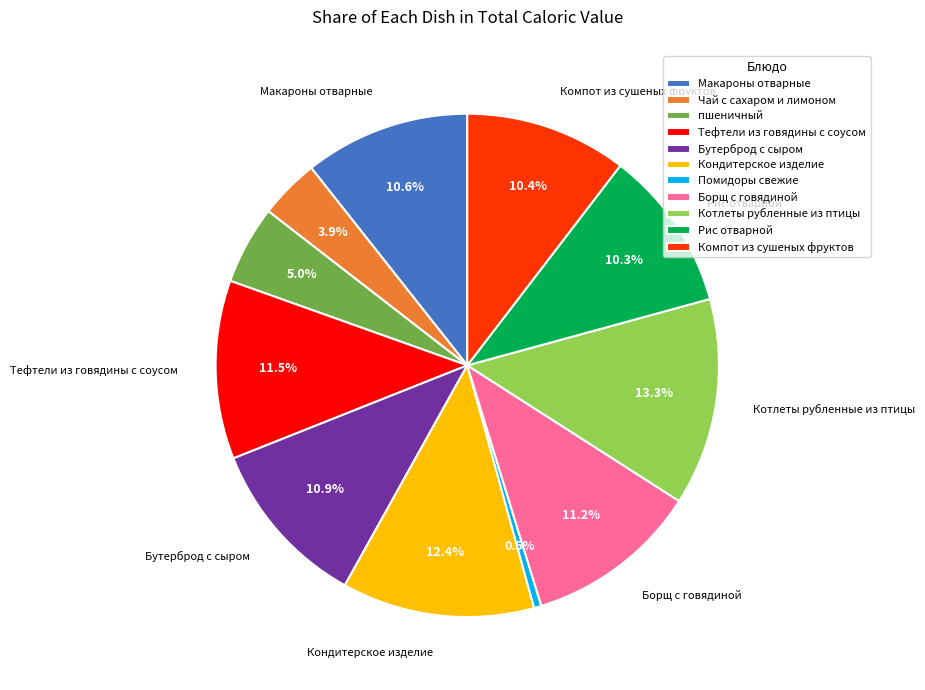

How much of the chart is everything except Тефтели из говядины с соусом?

88.5%